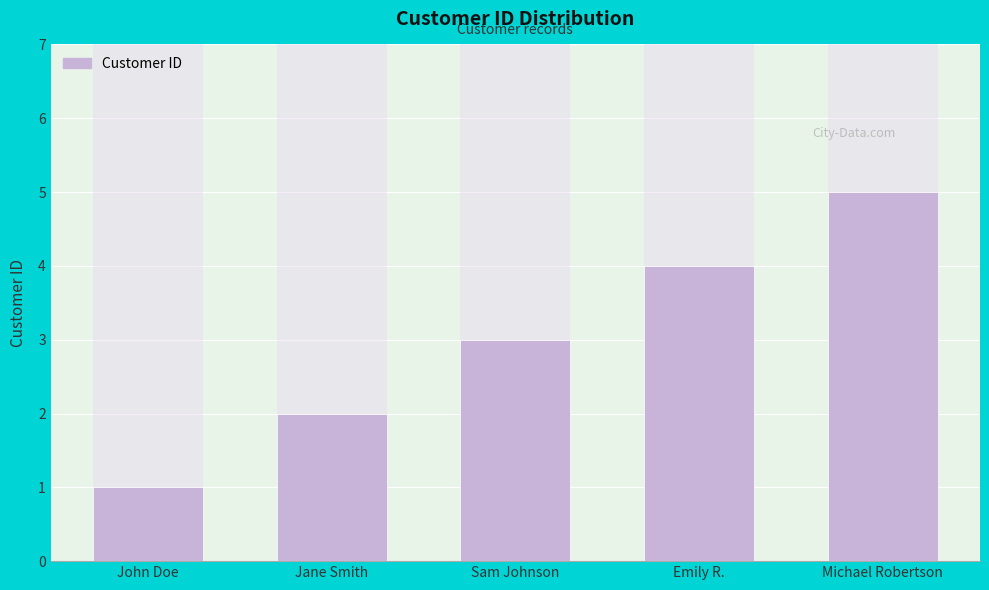

What is the value of the 5th bar from the left?

5